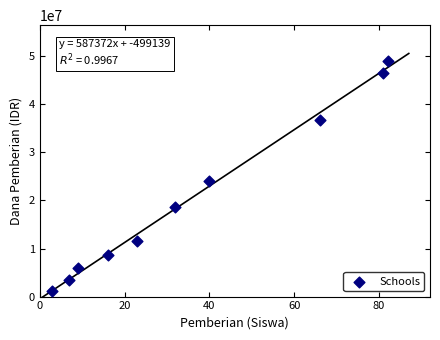

What is the range of X values (max minus min)?

79